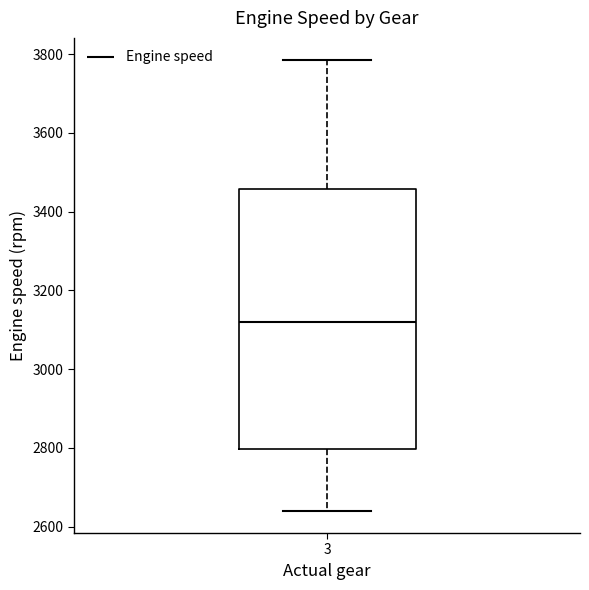

Read this box plot against the y-axis: the position of the median line, the range covered by the box, and the ends of both whiskers. The values are not printed on the chart, so give them approximately, as read against the axis.

median 3120, box 2800 to 3460, whiskers 2640 to 3780